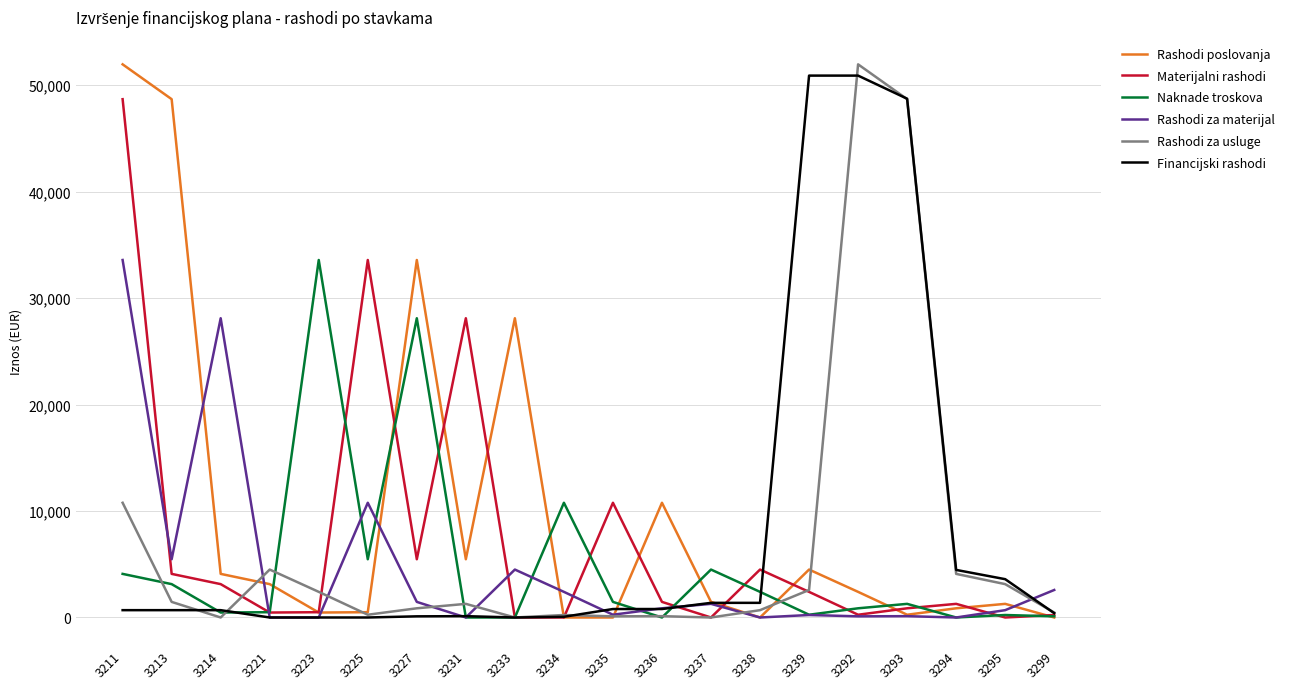

True or false: Materijalni rashodi has a value of 16082.0 at 3225.

False